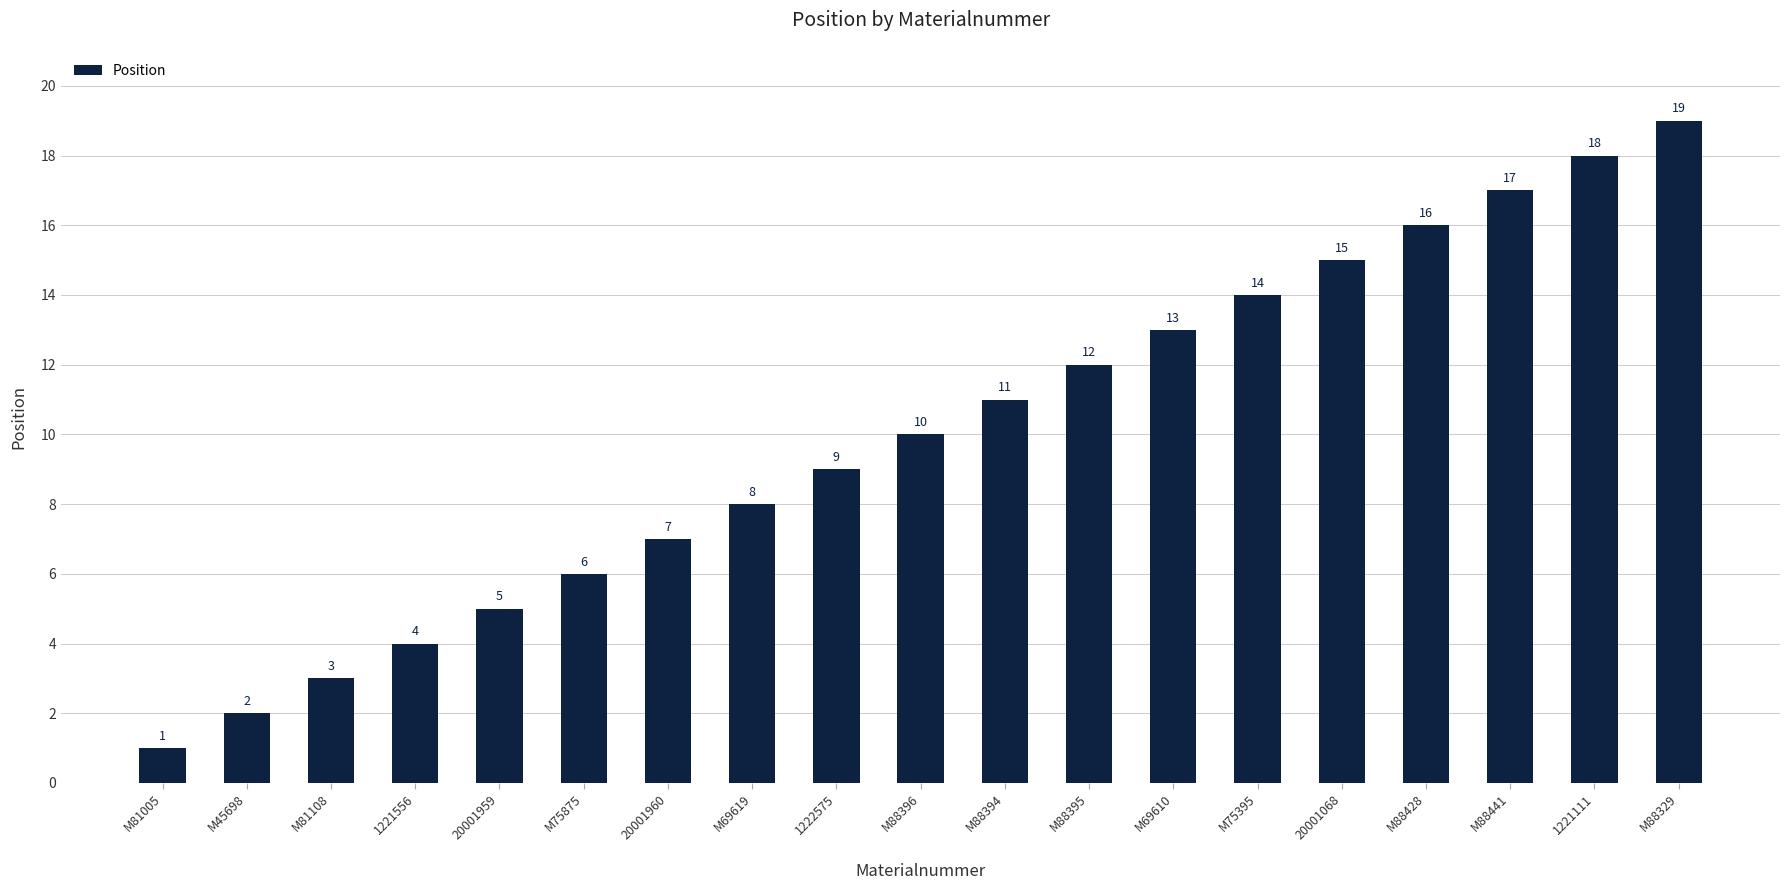

Reading right to left, transcribe all the data shown in this chart.

M88329=19	1221111=18	M88441=17	M88428=16	20001068=15	M75395=14	M69610=13	M88395=12	M88394=11	M88396=10	1222575=9	M69619=8	20001960=7	M75875=6	20001959=5	1221556=4	M81108=3	M45698=2	M81005=1